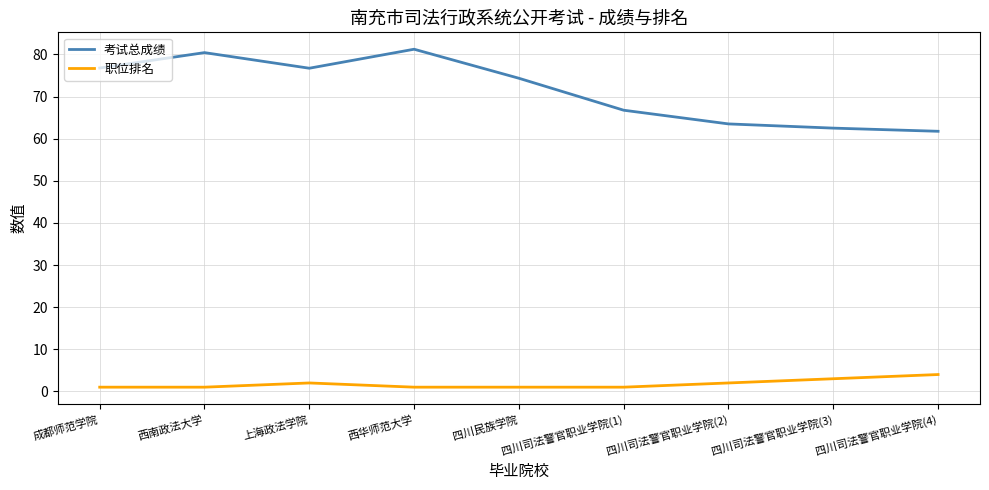

True or false: 考试总成绩 and 职位排名 cross at least once.

False